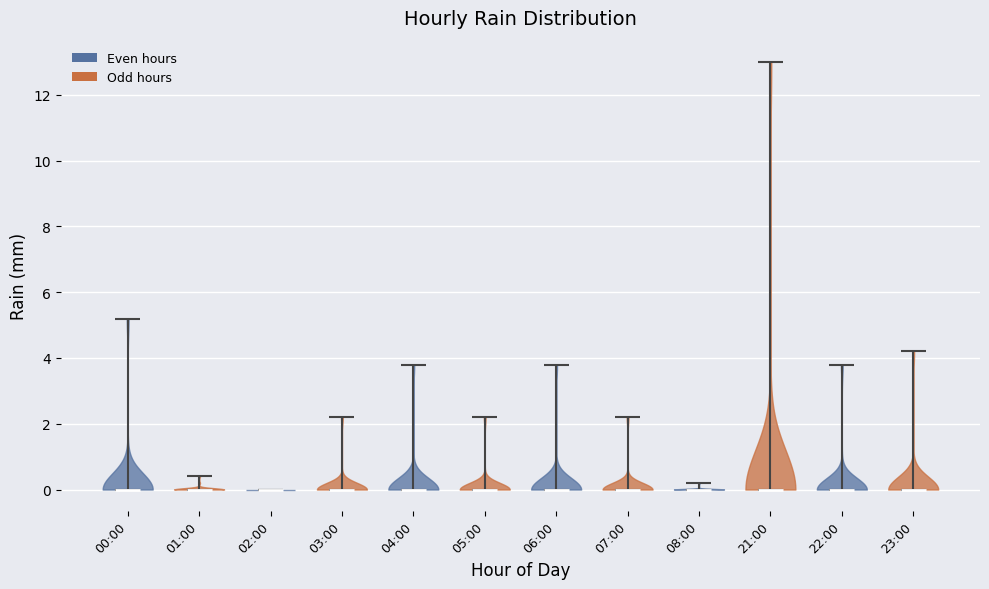

What is the lowest point the violin for 01:00 reaches on the y-axis? The values are not printed on the chart, so give them approximately, as read against the axis.

0.0